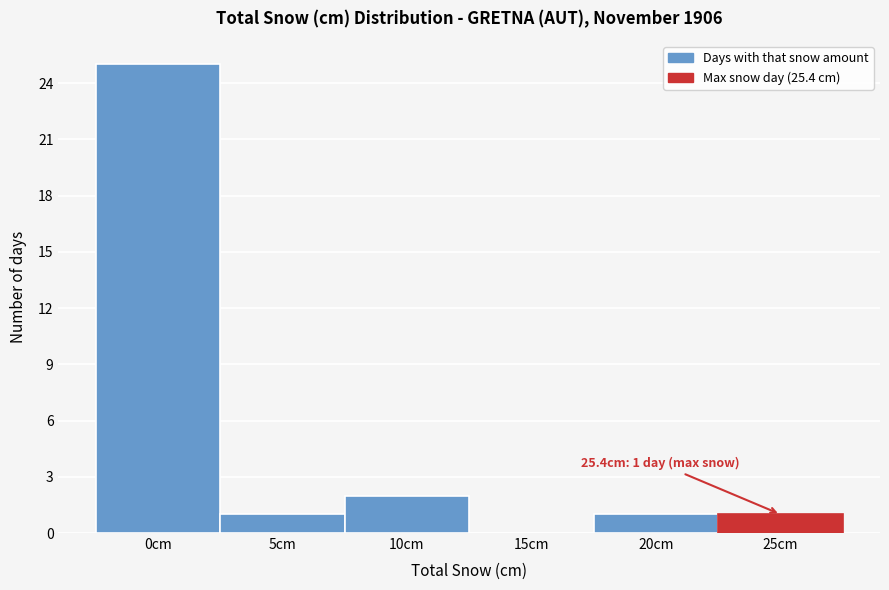

Reading right to left, what are all the values shown in this chart?

25cm=1	20cm=1	15cm=0	10cm=2	5cm=1	0cm=25